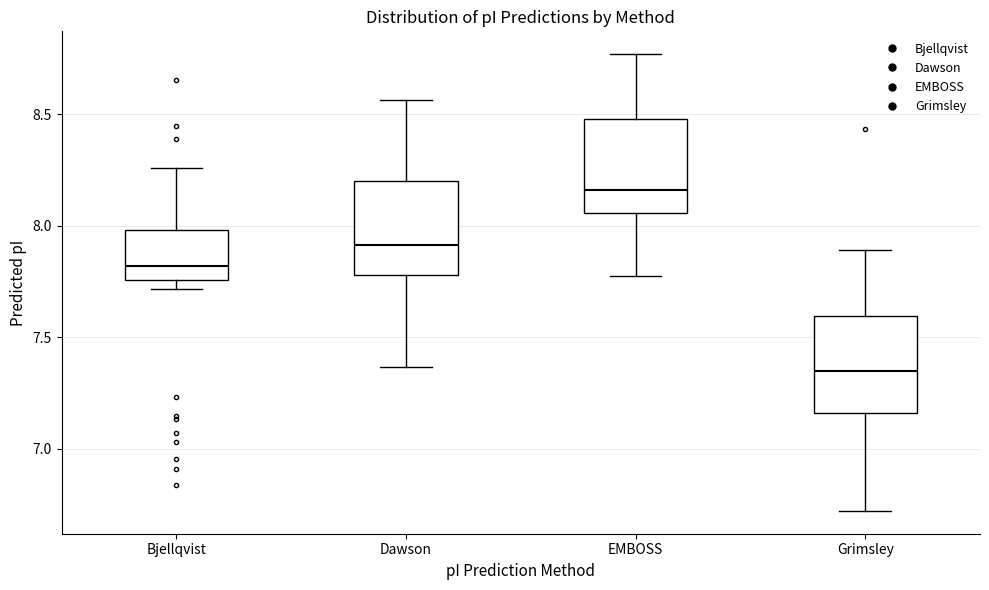

Where is the lower edge of the box for EMBOSS on the y-axis? The values are not printed on the chart, so give them approximately, as read against the axis.

8.05